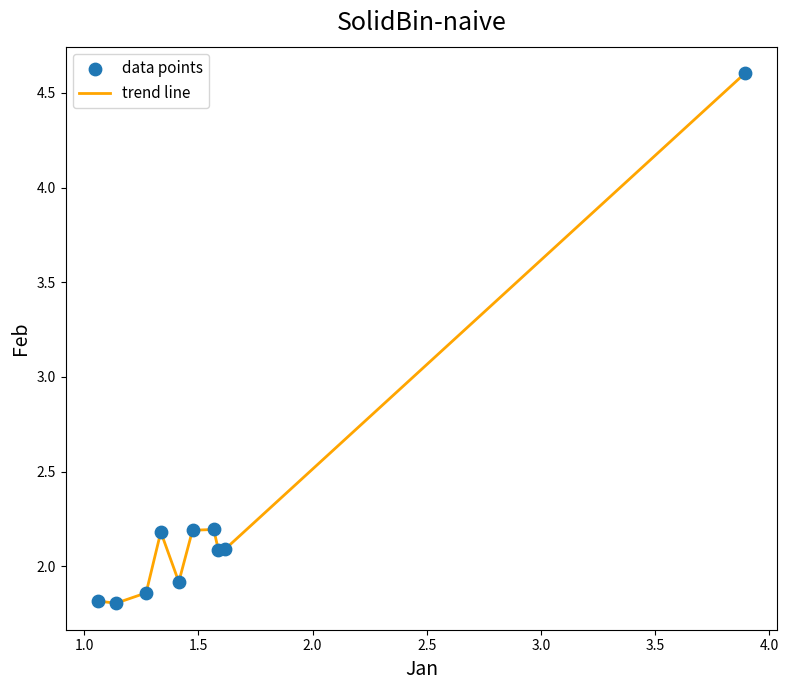

What is the smallest value displayed?

1.8